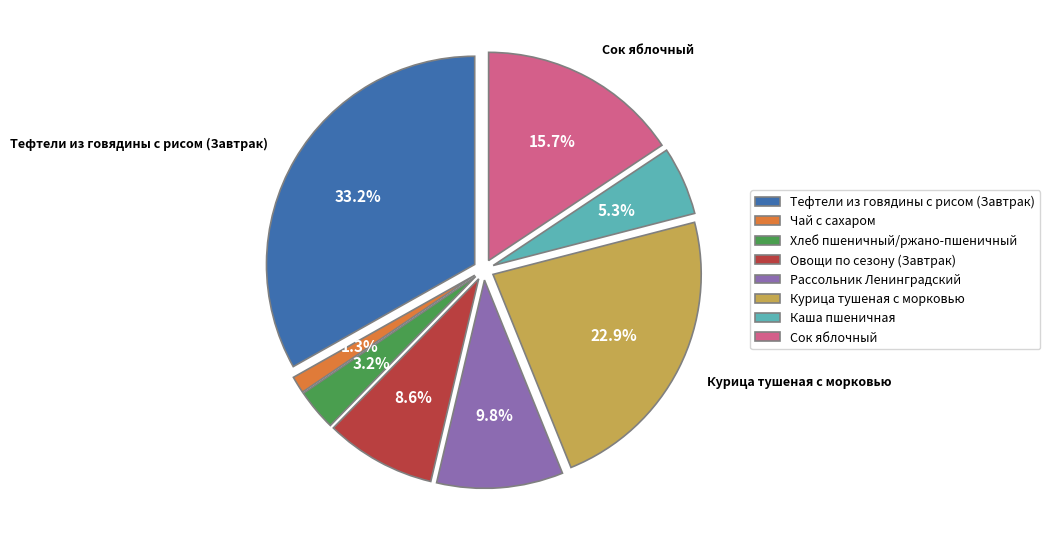

To the nearest percent, what is the difference between the largest and smallest slice percentages?

32%